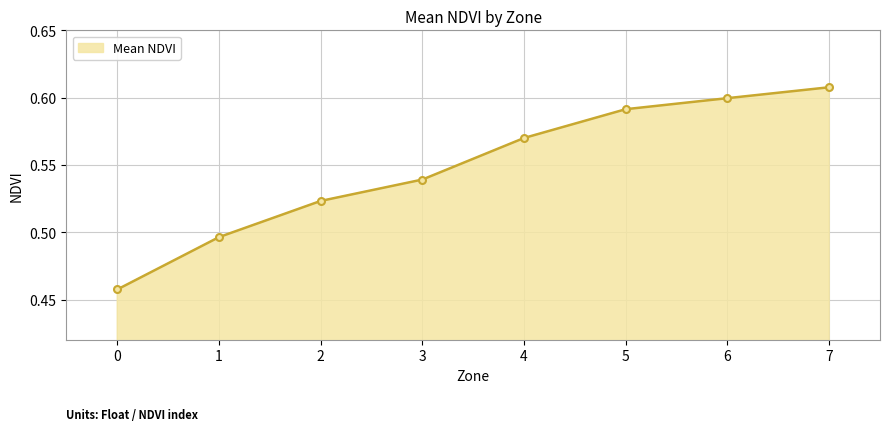

What is the sum of the values at 1 and 7?

1.1